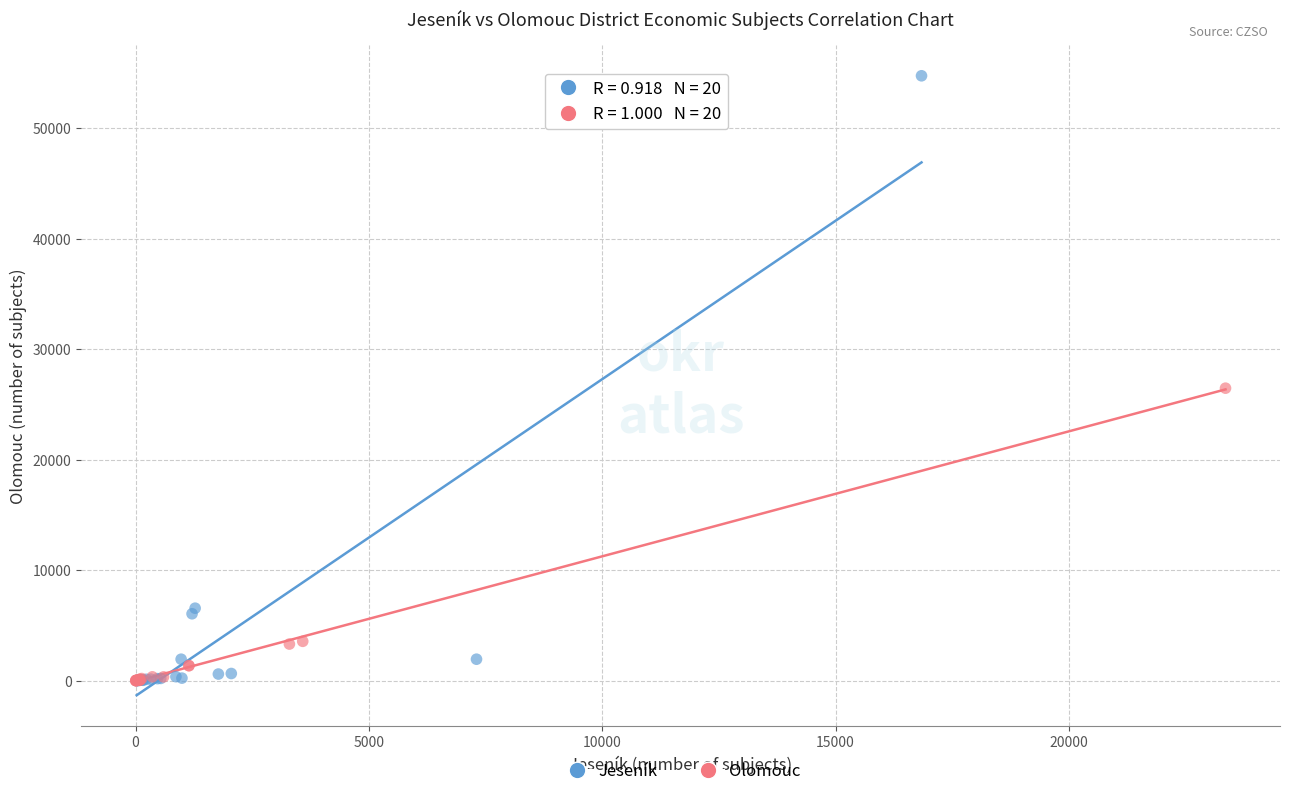

Which series has the widest spread of Y values?

Jeseník